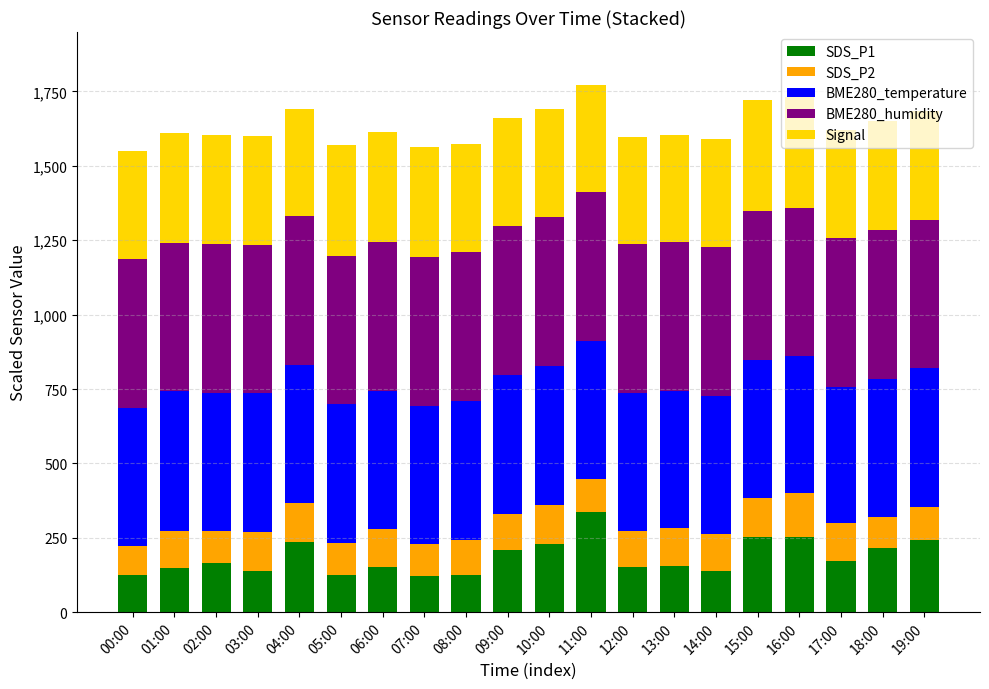

What is the total value across all series at 17:00?

1621.0